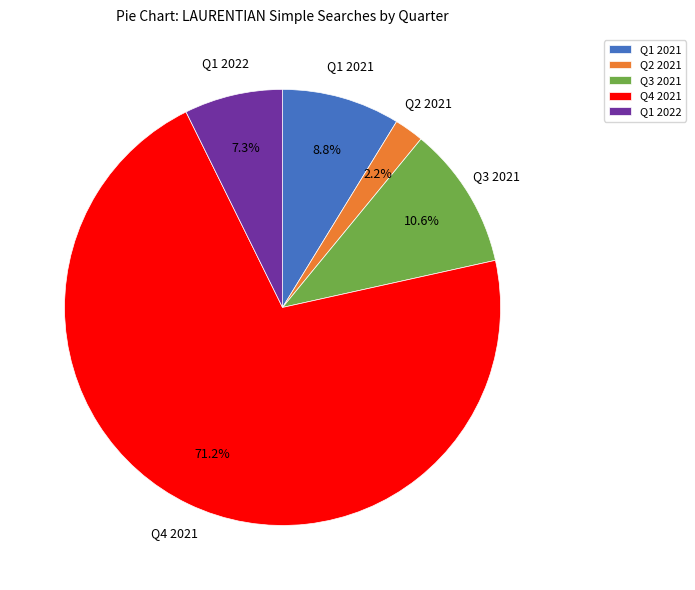

Count the number of slices in the pie.

5